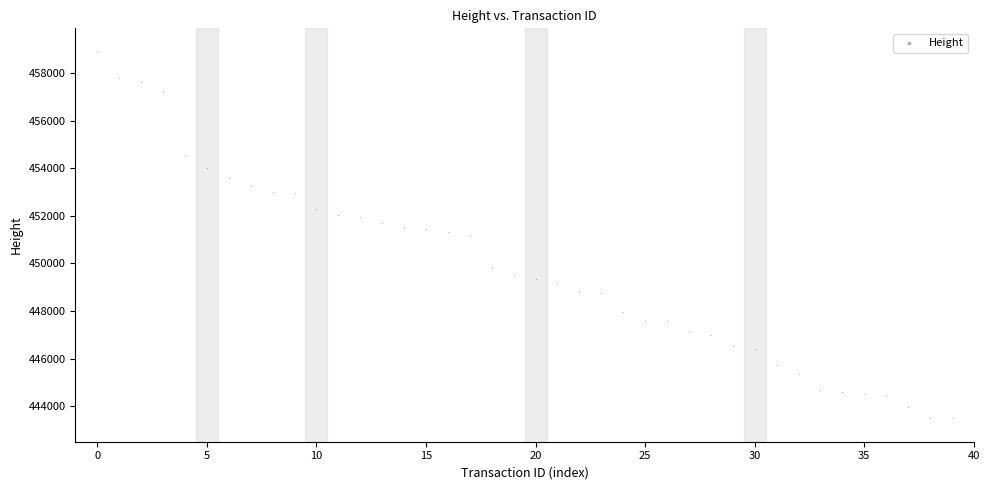

What is the range of Y values (max minus min)?

15388